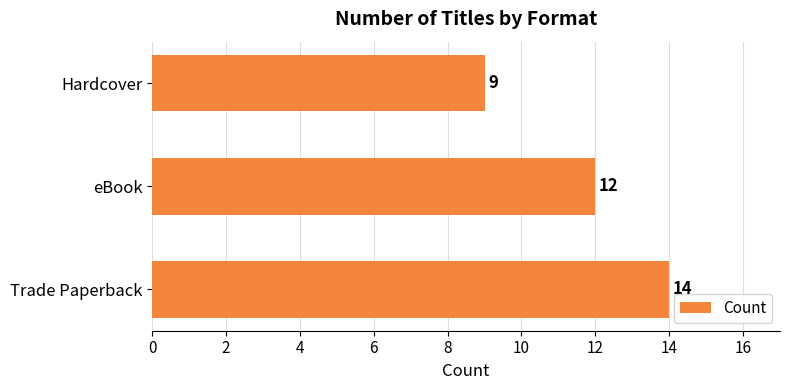

Are the bars grouped side by side (vs. stacked)?

No